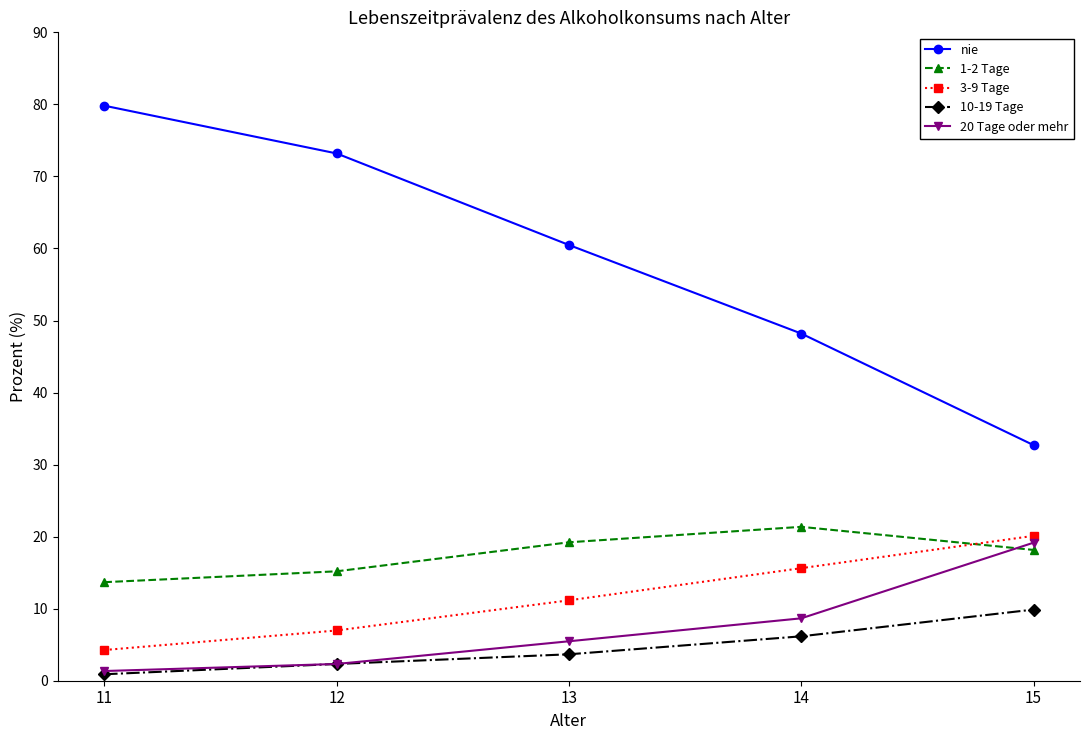

How many distinct data groups are displayed?

5